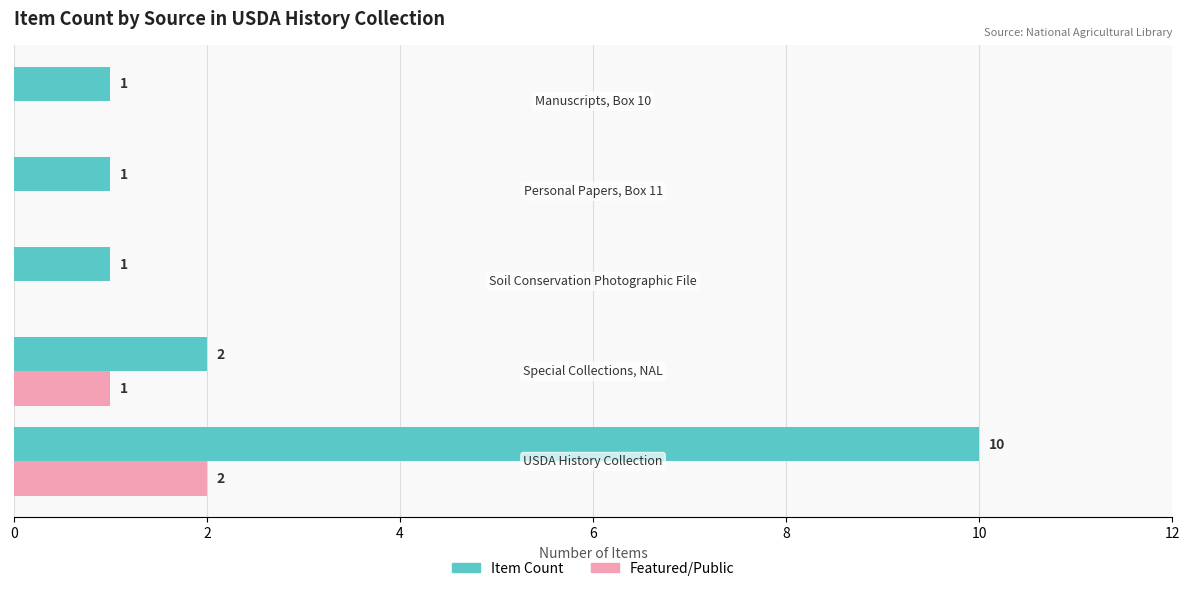

What is the sum of all Item Count values?

15